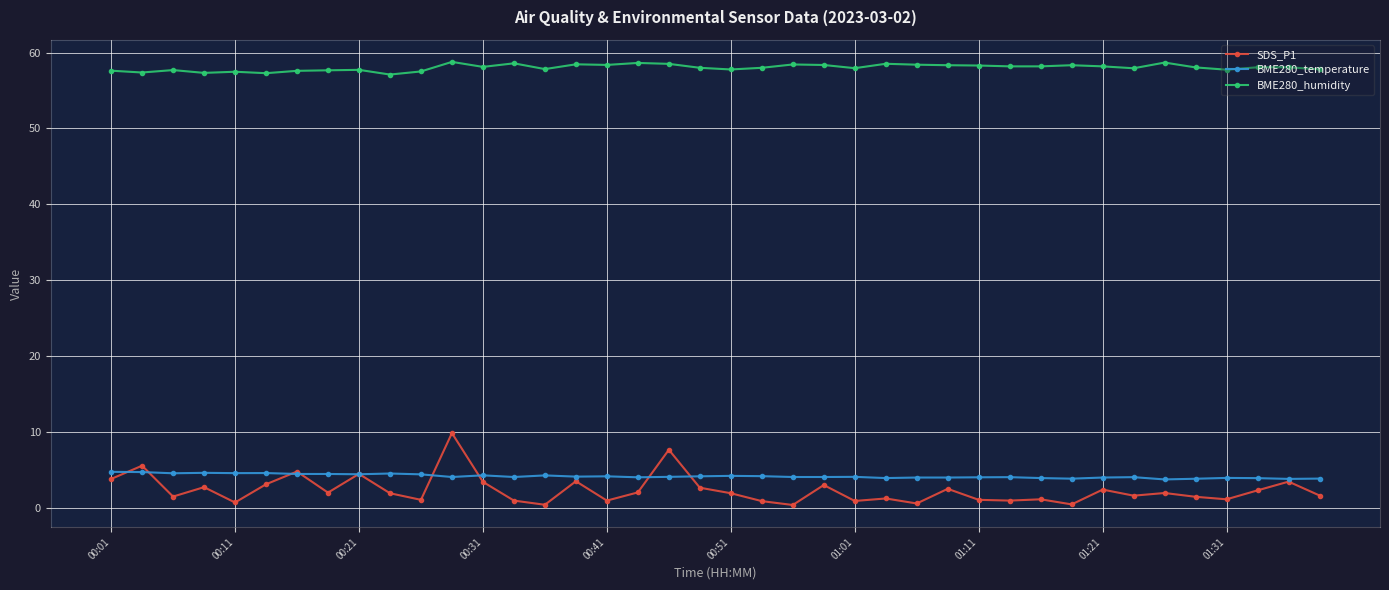

What is the lowest value of the BME280_humidity series?

57.1